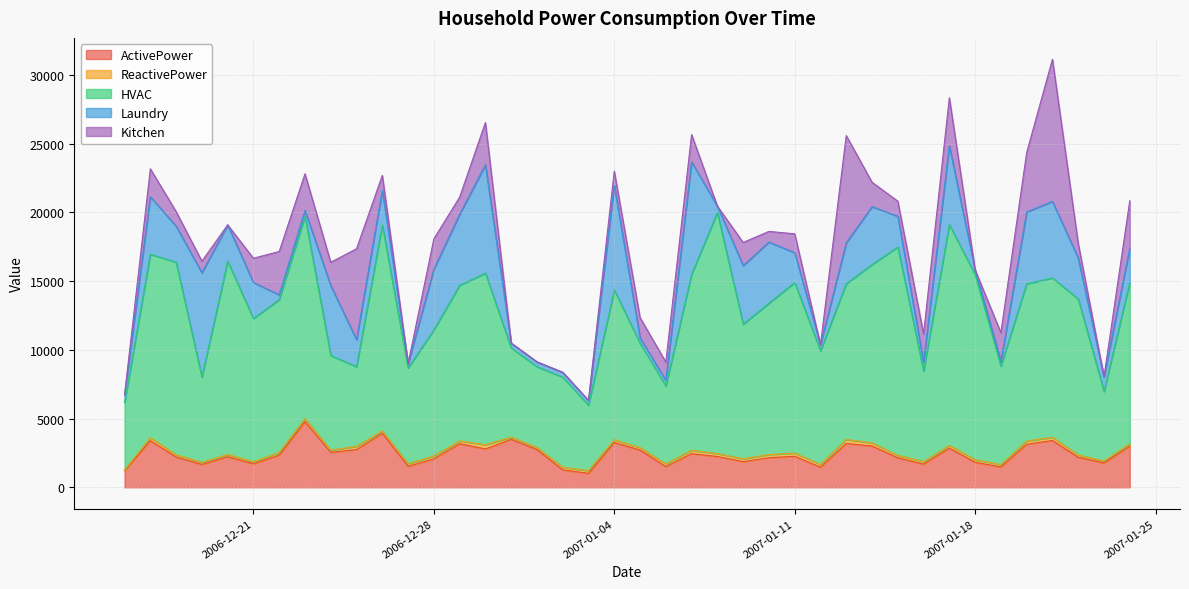

True or false: ActivePower and Laundry intersect in this chart.

True